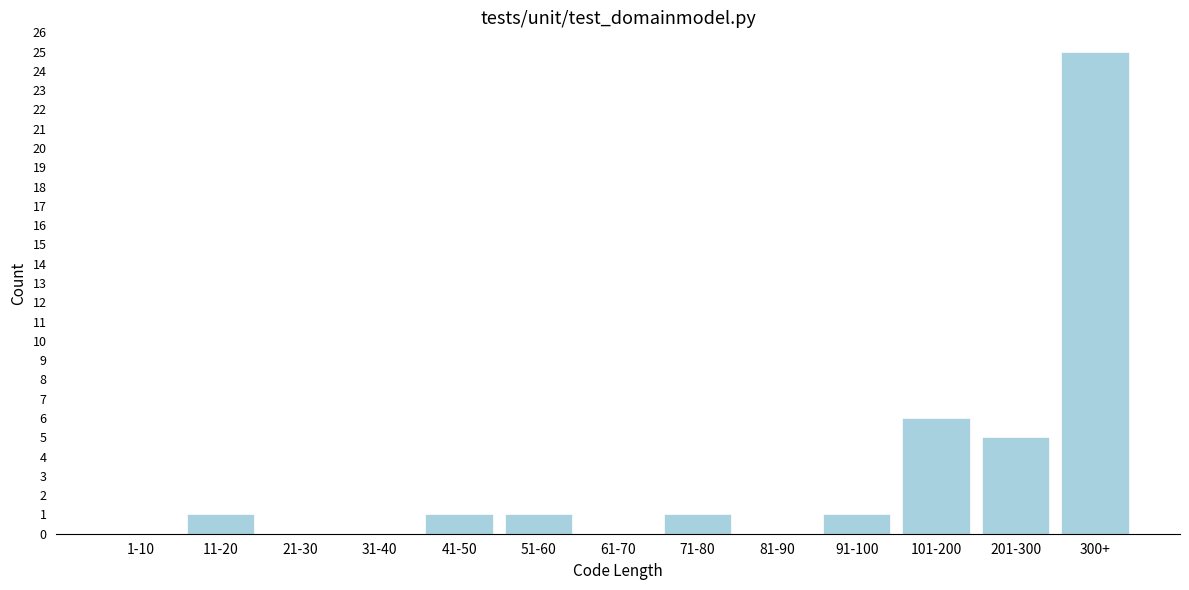

Reading right to left, what are all the values shown in this chart?

300+=25	201-300=5	101-200=6	91-100=1	81-90=0	71-80=1	61-70=0	51-60=1	41-50=1	31-40=0	21-30=0	11-20=1	1-10=0